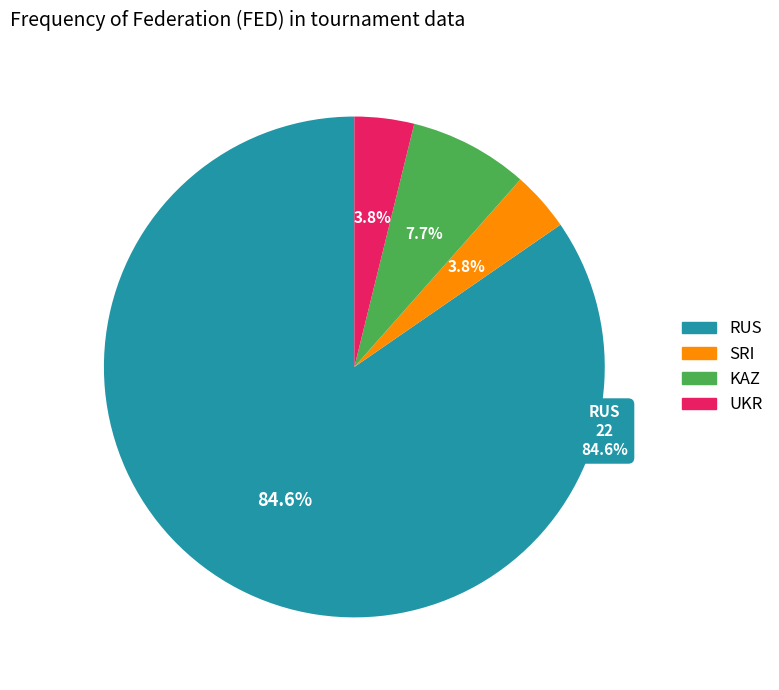

To the nearest percent, what is the combined percentage of RUS and UKR?

88%